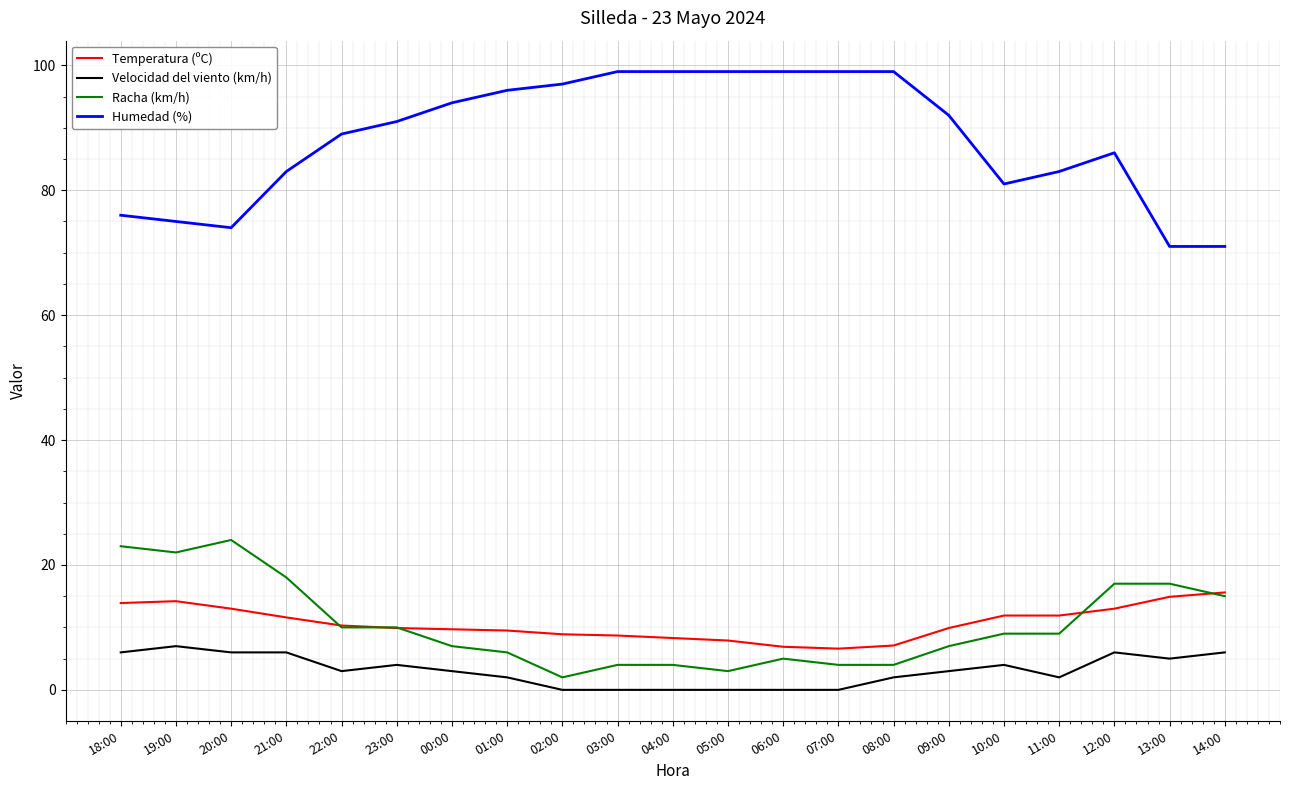

What is the maximum value for Velocidad del viento (km/h)?

7.0